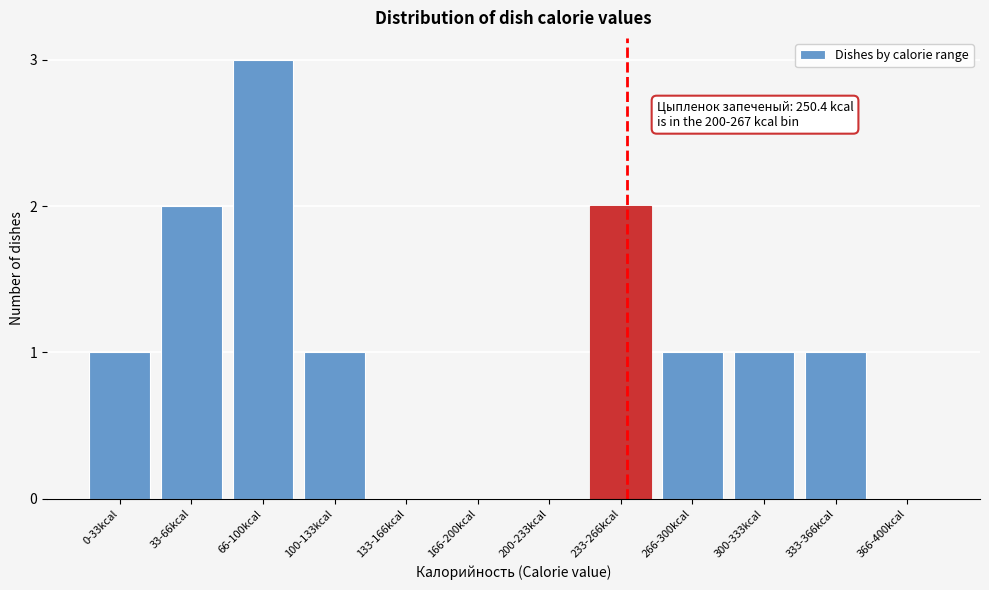

Reading left to right, what are all the values shown in this chart?

0-33kcal=1	33-66kcal=2	66-100kcal=3	100-133kcal=1	133-166kcal=0	166-200kcal=0	200-233kcal=0	233-266kcal=2	266-300kcal=1	300-333kcal=1	333-366kcal=1	366-400kcal=0